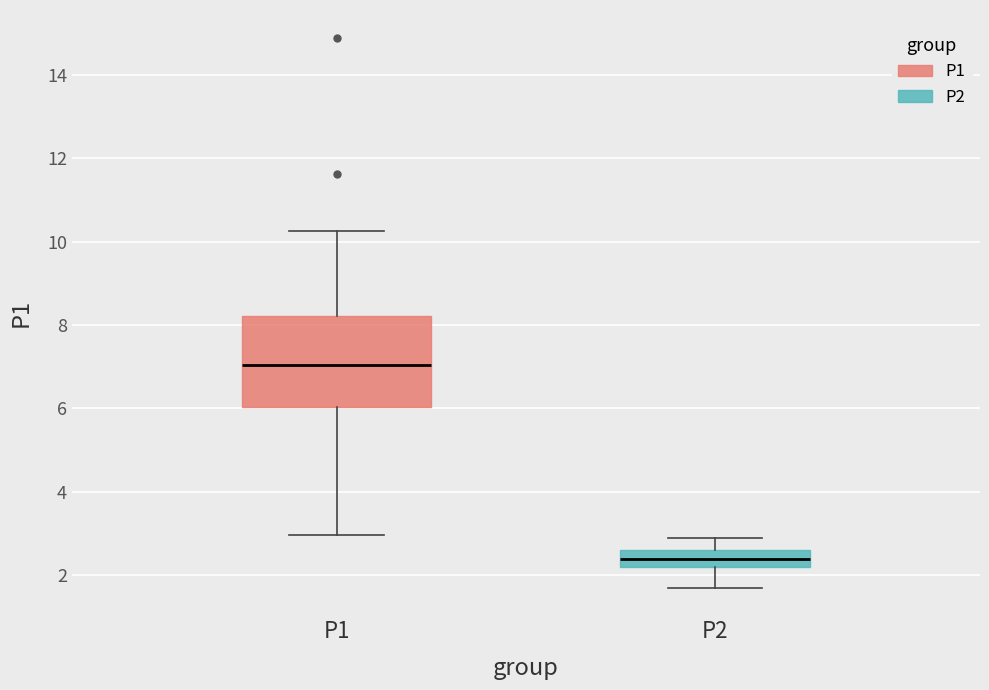

Comparing the boxes themselves (not the whiskers), which one is the tallest?

P1